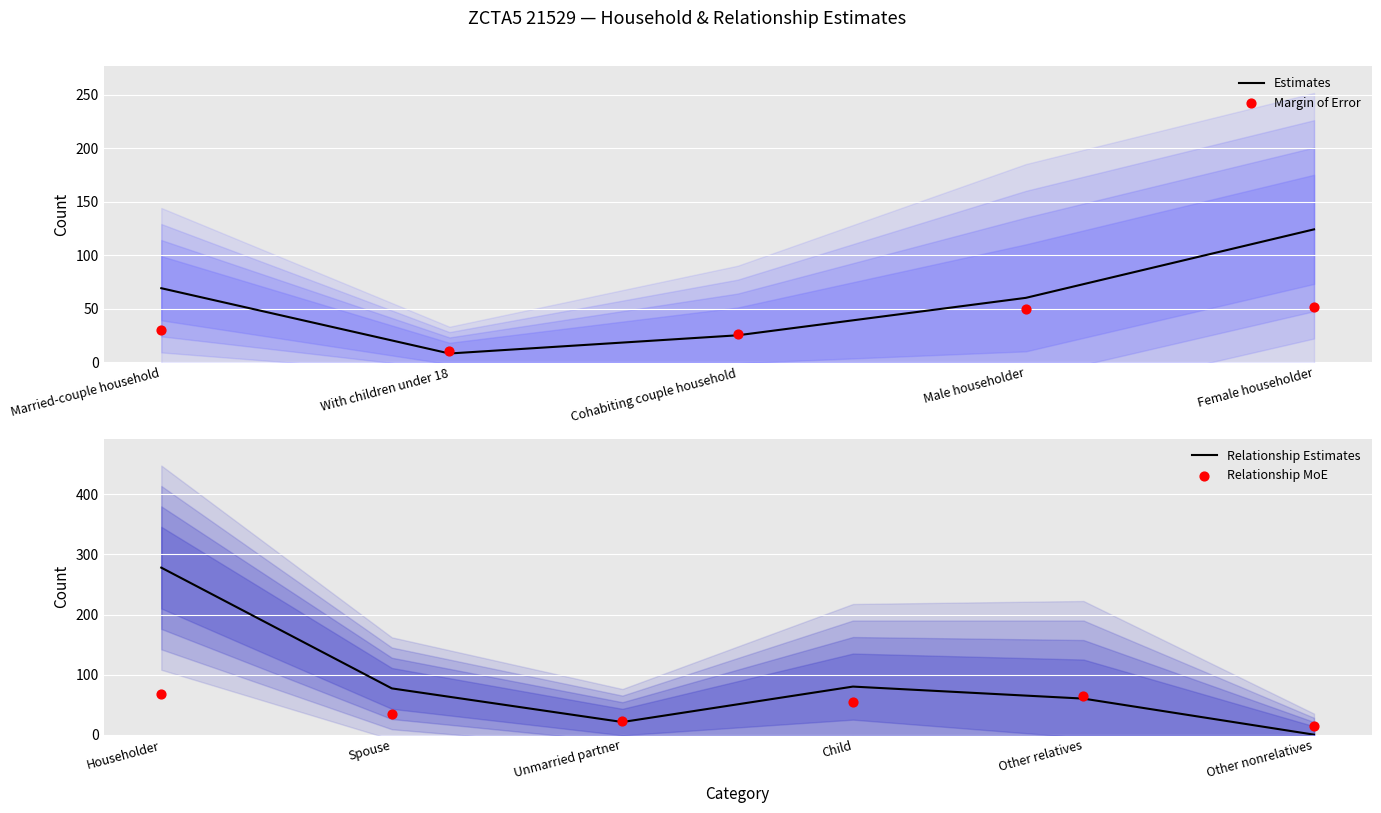

Is the value of Estimate Margin of Error at Married-couple household greater than the value of Married-couple household at Male householder?

No